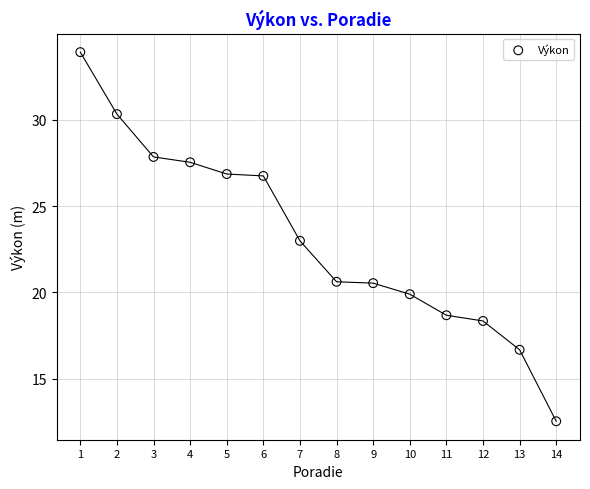

What is the range of X values (max minus min)?

13.0